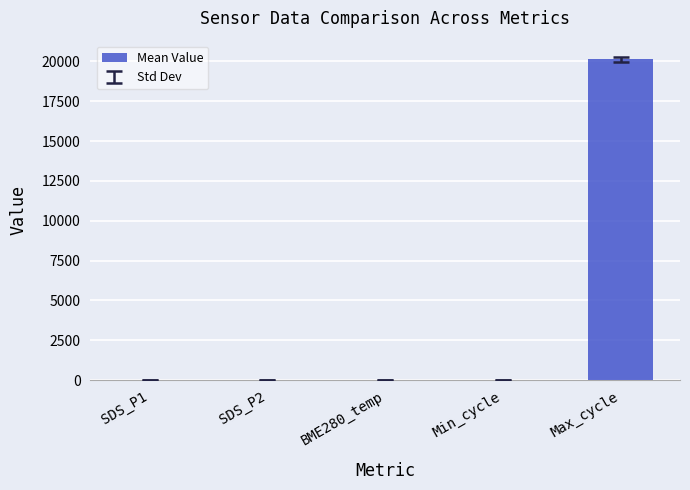

At which label is the value closest to 10064?

SDS_P1